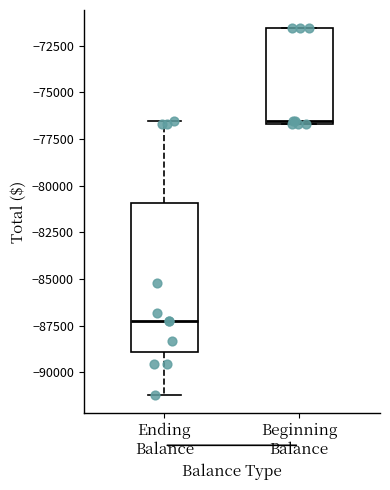

Which box is the tallest, from its lower edge to its upper edge?

Ending Balance